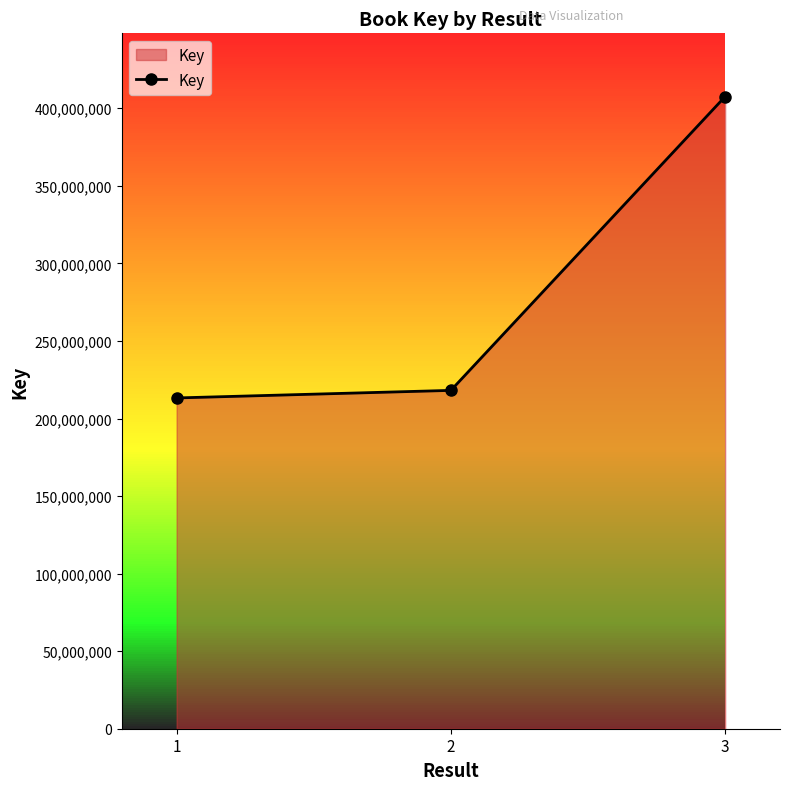

Is it true that the value at 1 is 213252412?

True